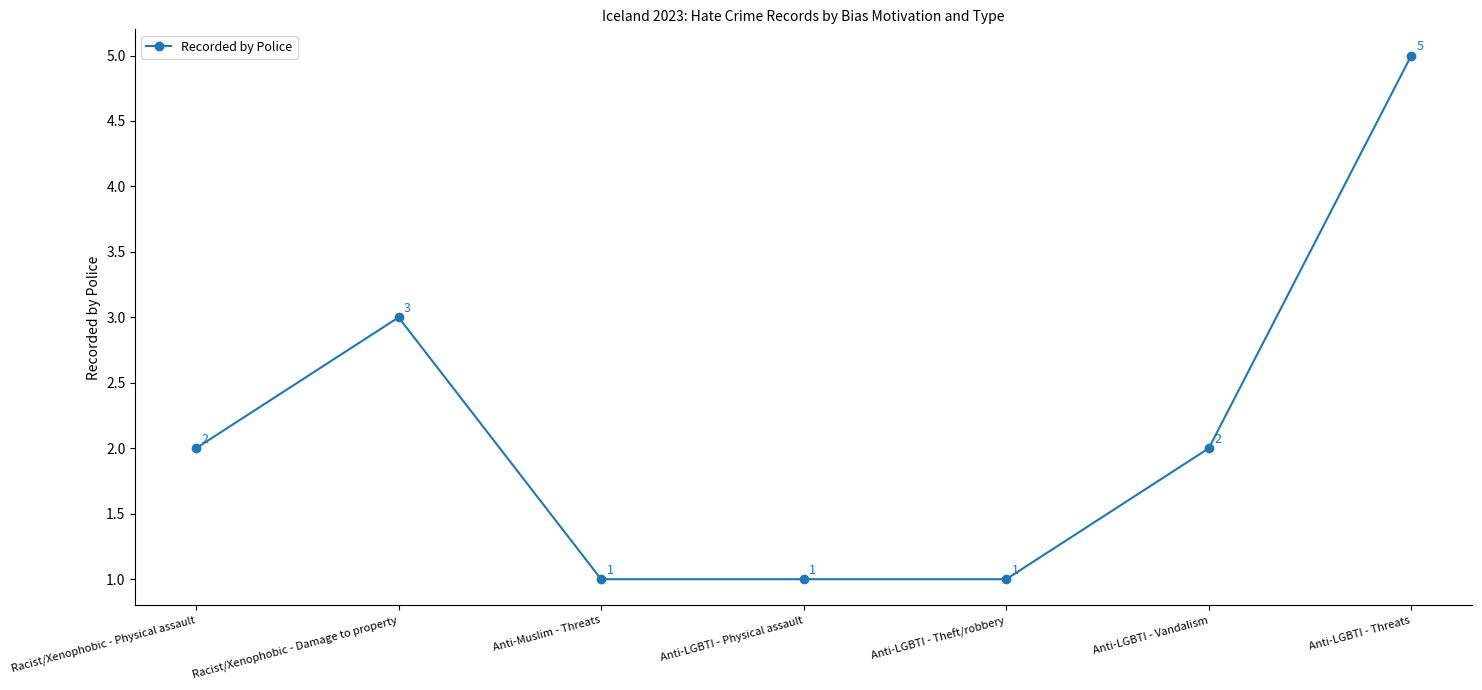

Is it true that the value at Anti-LGBTI - Vandalism is 2?

True